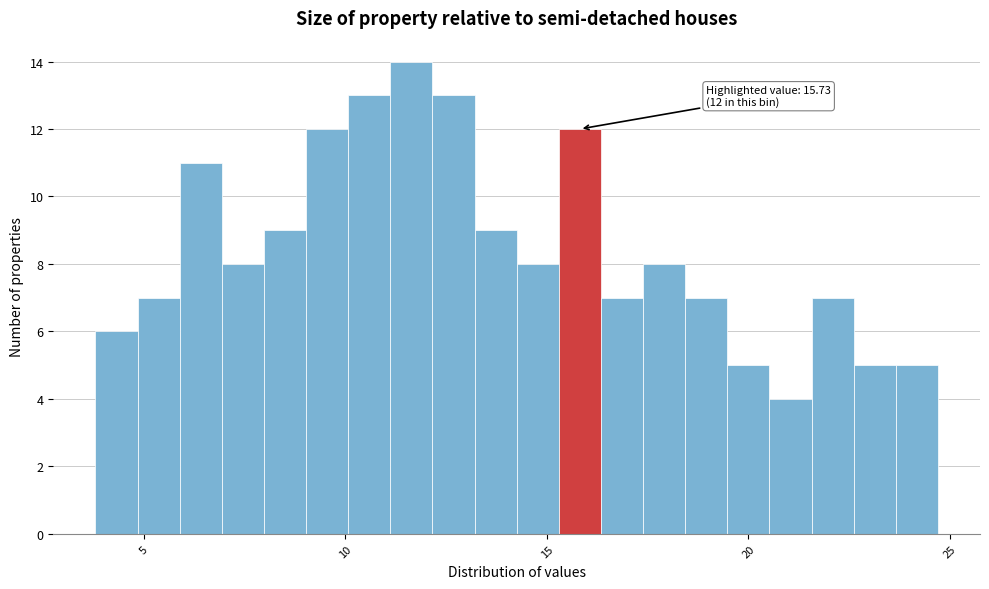

Around what value on the x-axis is the tallest bar? Give the approximate position of its centre, as read against the axis.

11.5